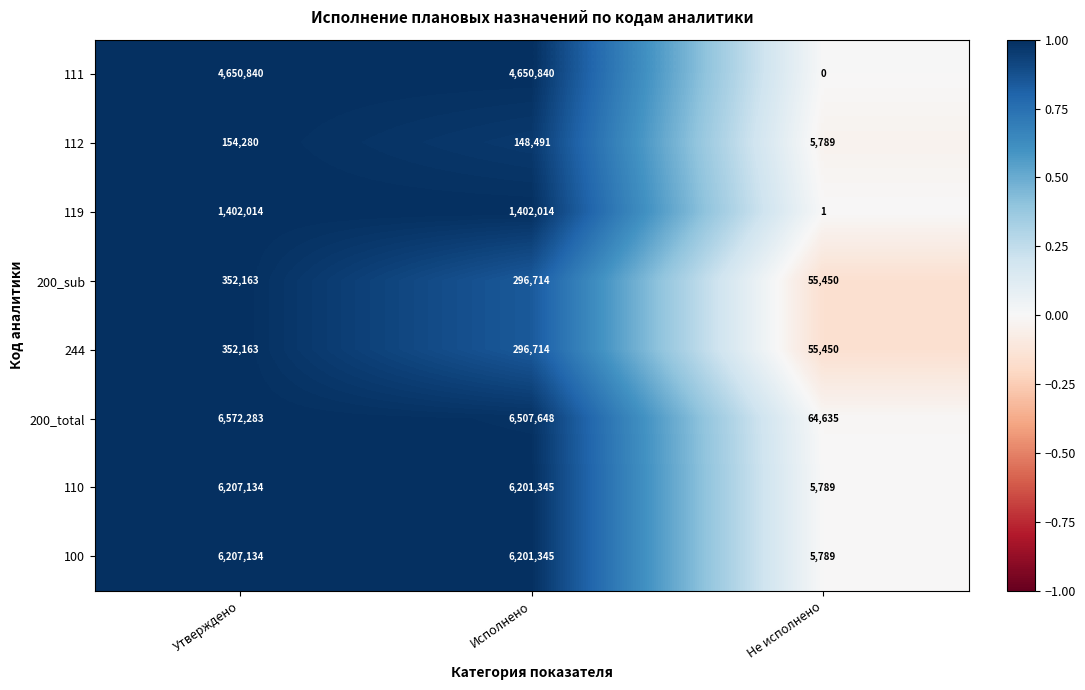

What is the total value across all series at Не исполнено?

192903